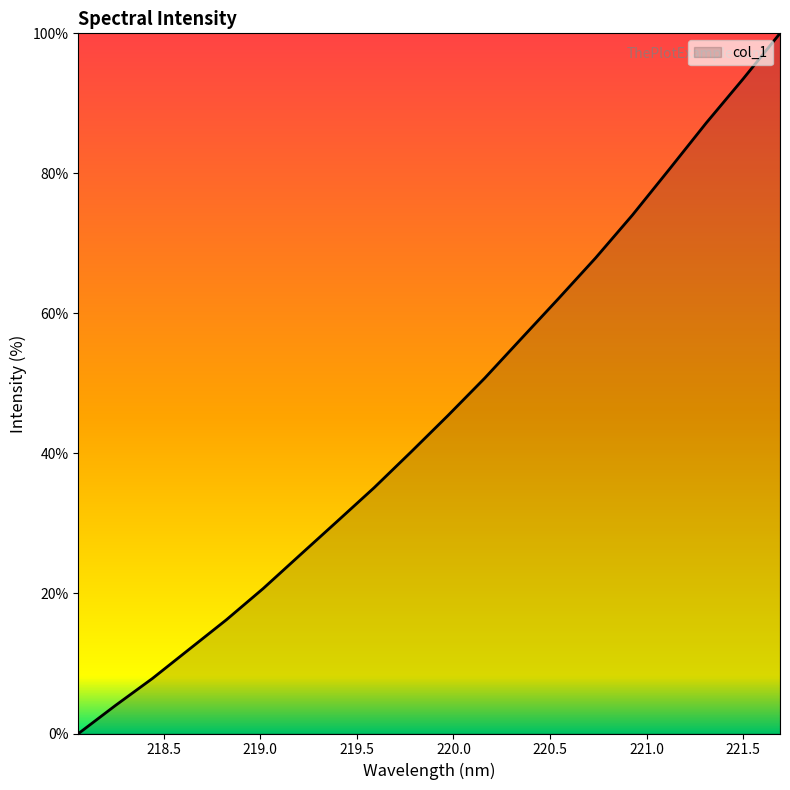

What is the maximum value shown in the chart?

100.0